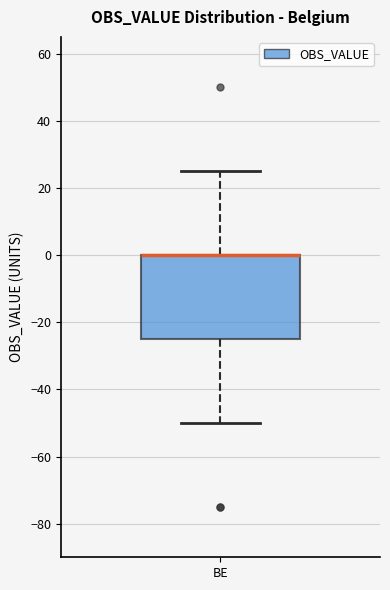

Read this box plot against the y-axis: the position of the median line, the range covered by the box, and the ends of both whiskers. The values are not printed on the chart, so give them approximately, as read against the axis.

median 0 (drawn on the box's upper edge), box -24 to 0, whiskers -50 to 26